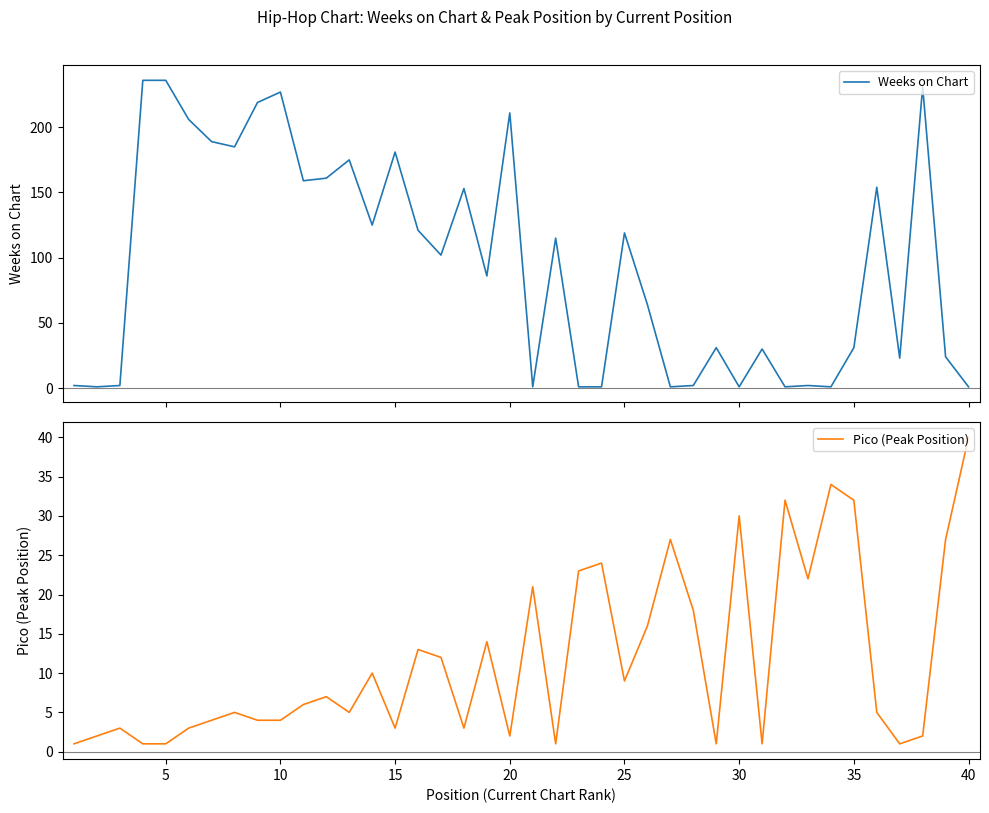

Which category has the highest value in the Pico (Peak Position) series?

40